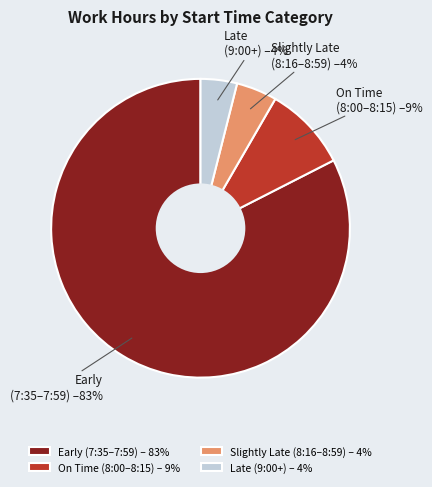

The Slightly Late (8:16–8:59) – 4% slice represents 4% of the pie. True or false?

True